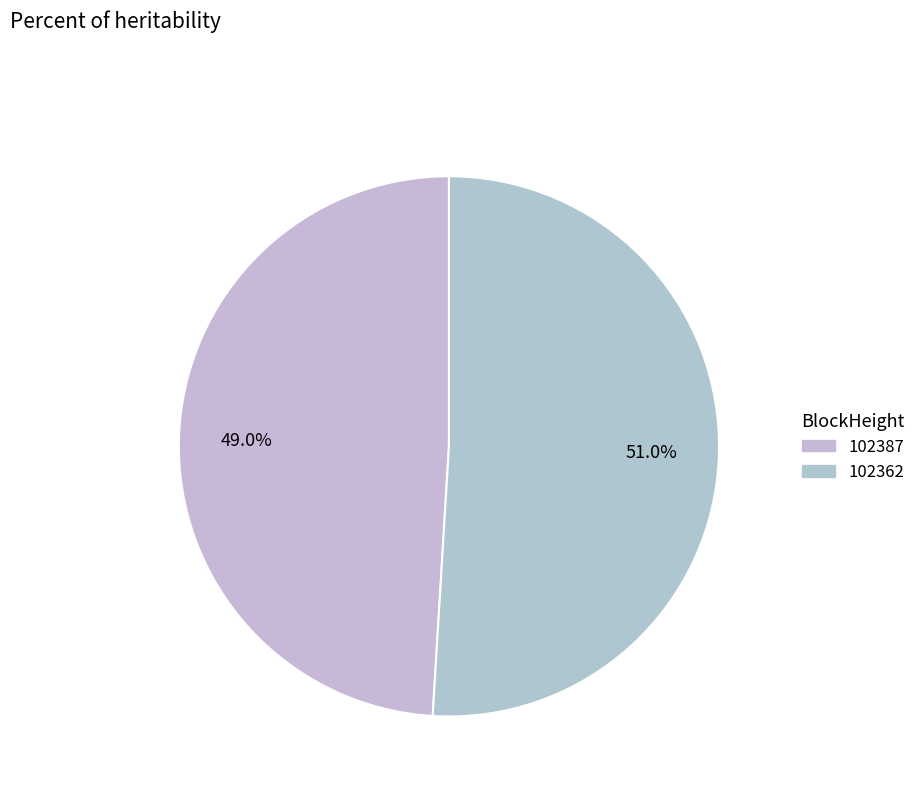

What is the majority slice?

102362